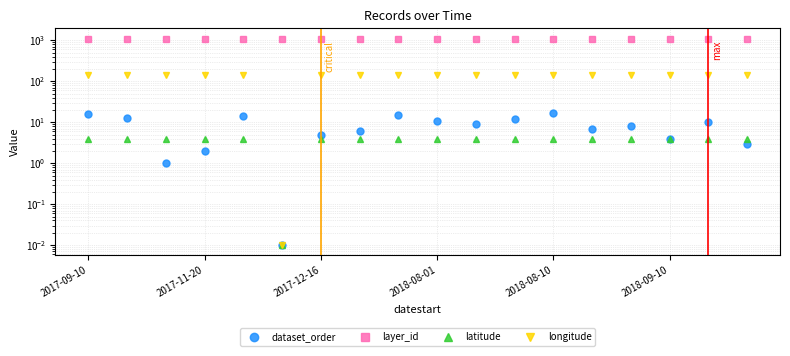

What value does the dataset_order series have at 10?

9.0